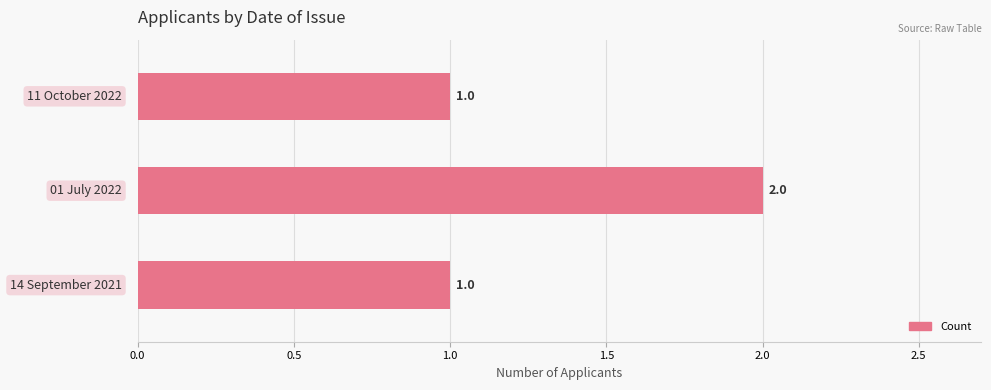

What is the sum of all values?

4